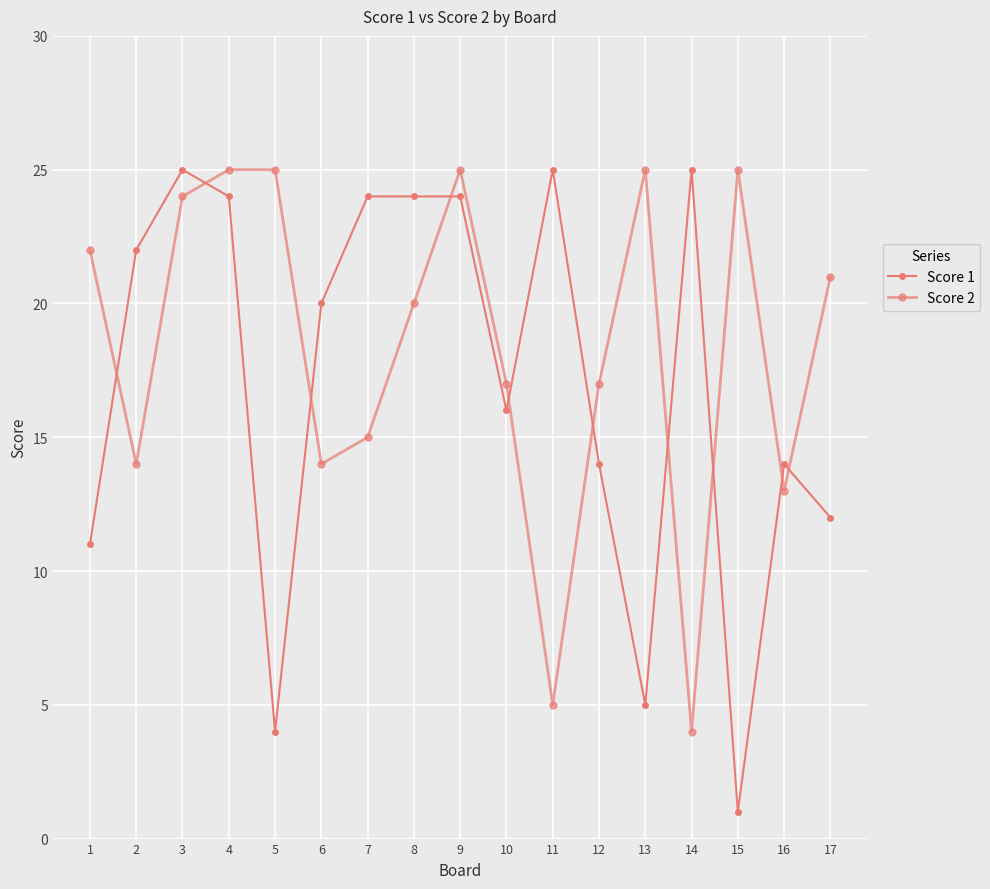

Does the chart have visible grid lines?

Yes